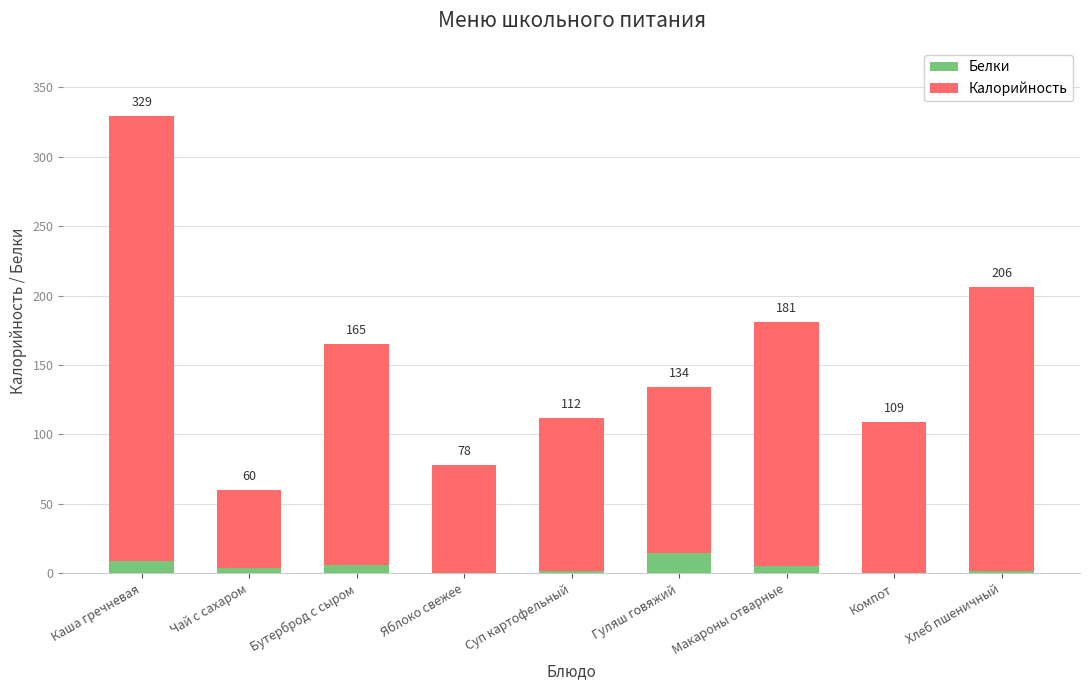

What is the sum of all Белки values?

43.0